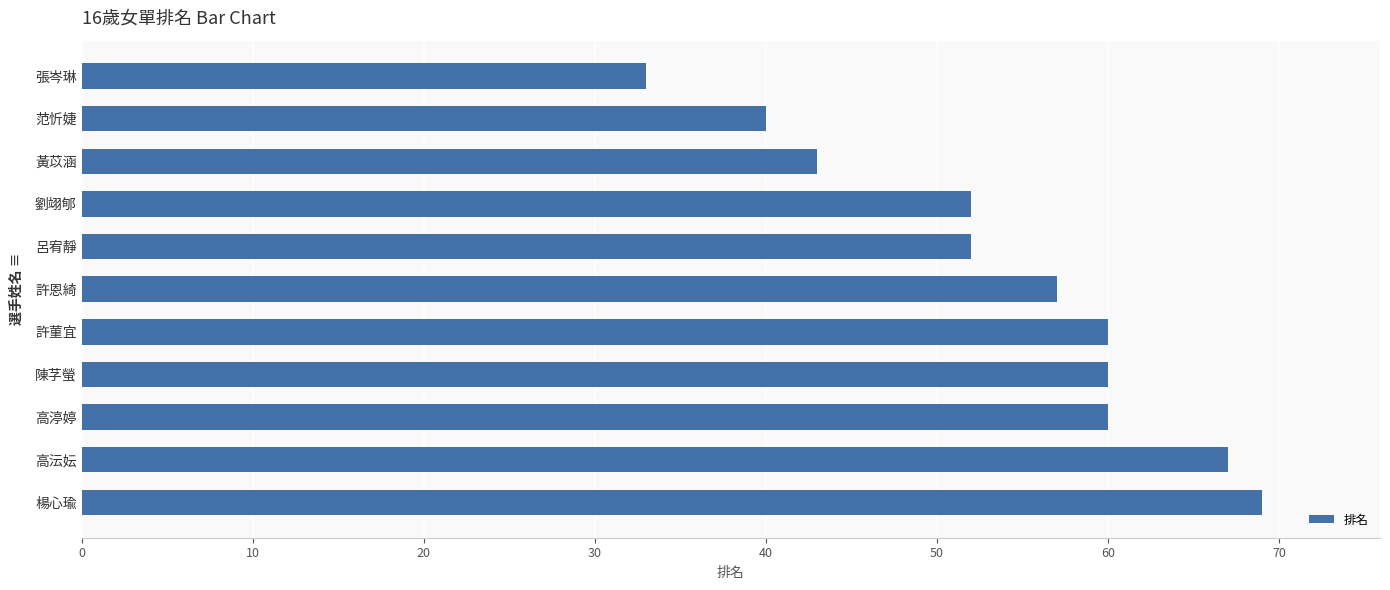

The chart shows a value of 90 at 楊心瑜. True or false?

False